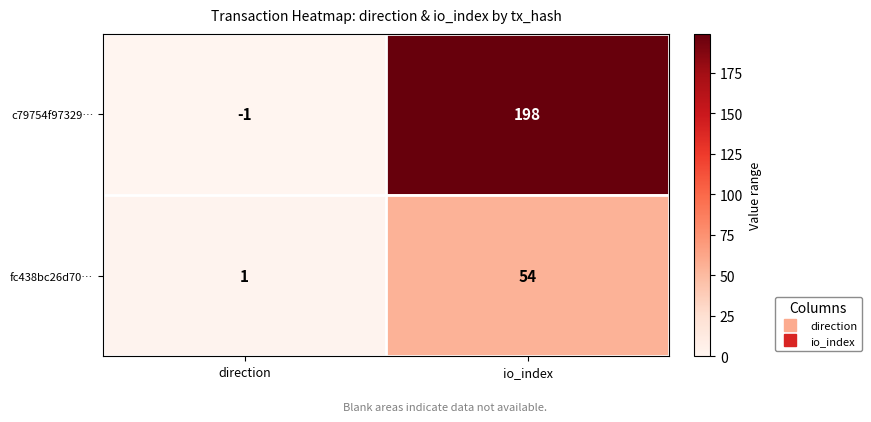

Reading left to right, what are all the values shown in this chart?

c79754f97329…: -1	198
fc438bc26d70…: 1	54